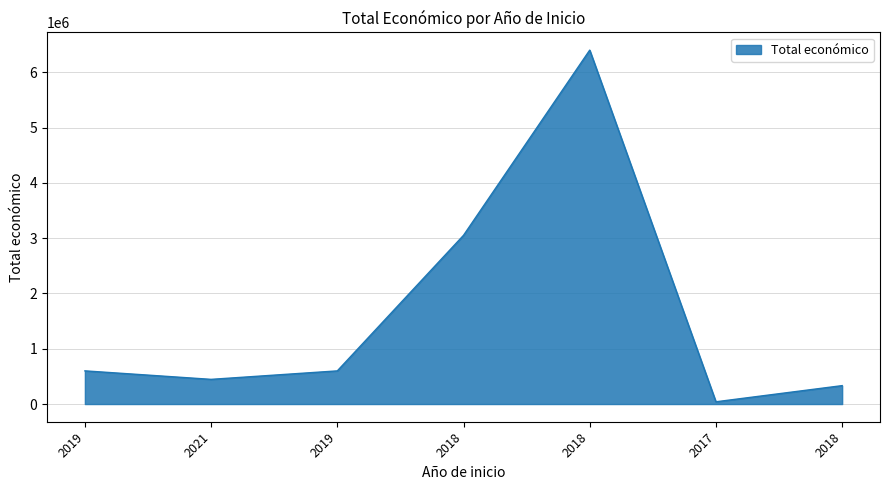

Does the chart display data point markers on the line(s)?

No